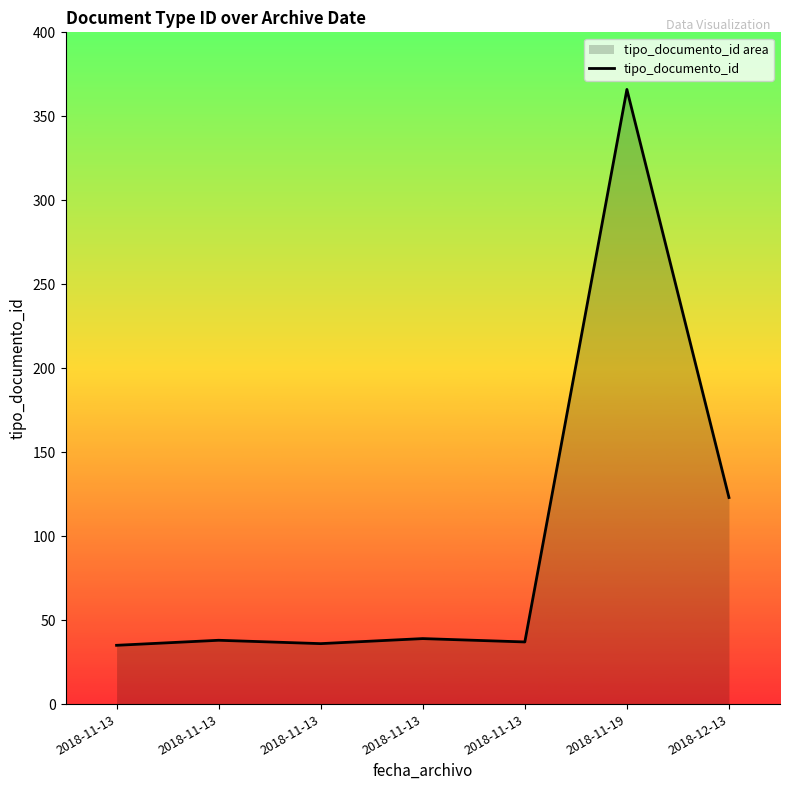

How many lines are shown in the chart?

1